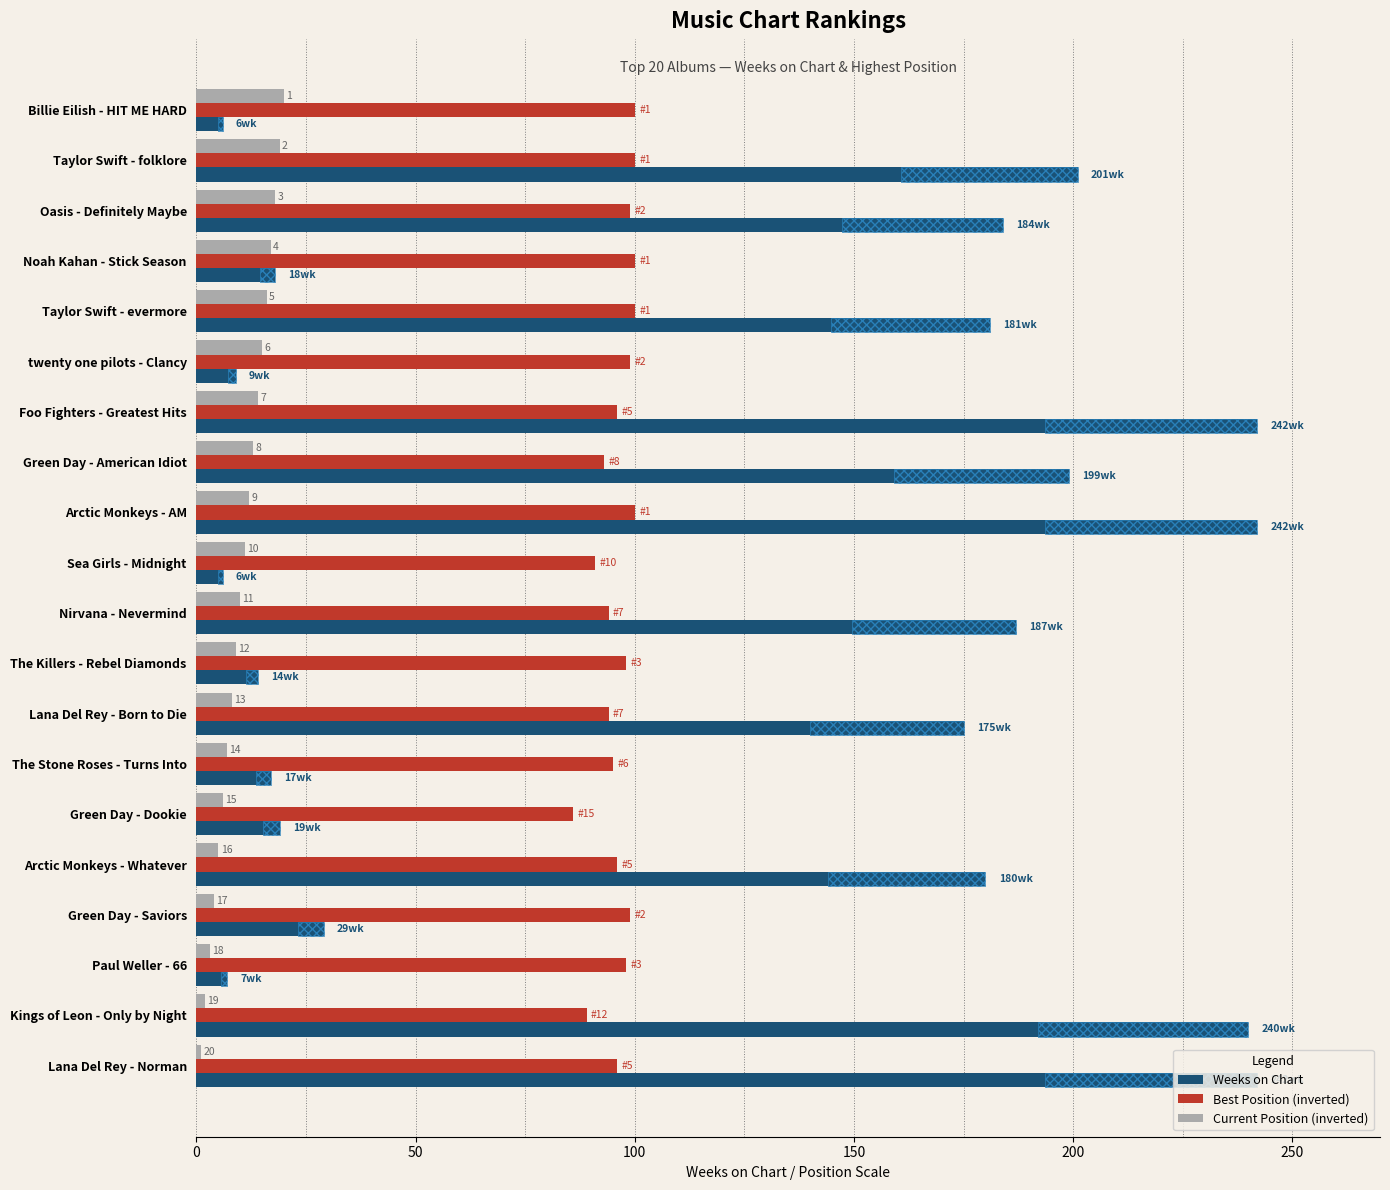

What position from the left is The Killers - Rebel Diamonds?

12